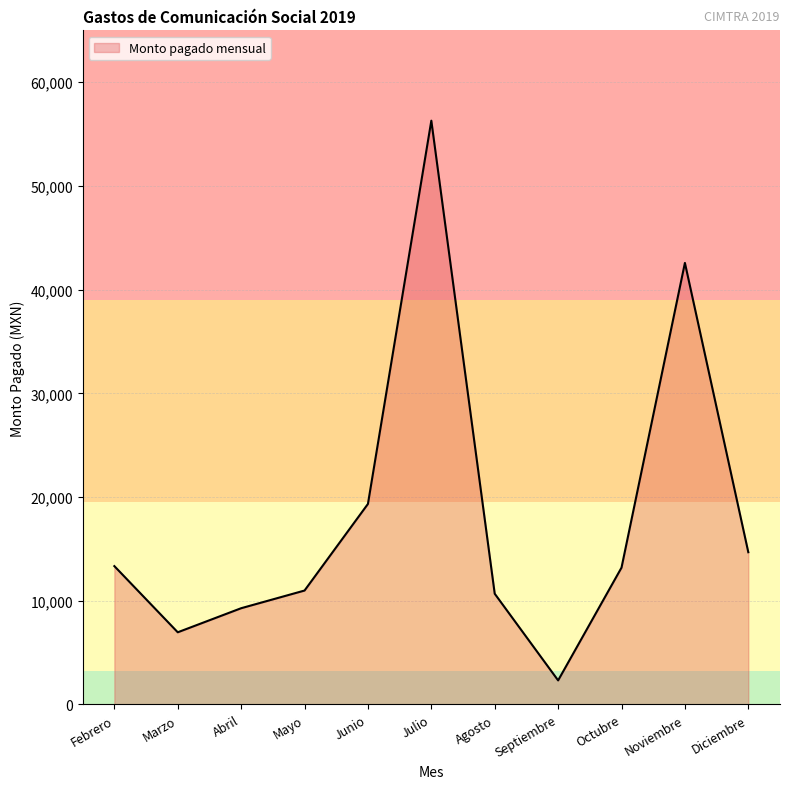

How many interior local valleys (lower than both neighbors) does the data have?

2